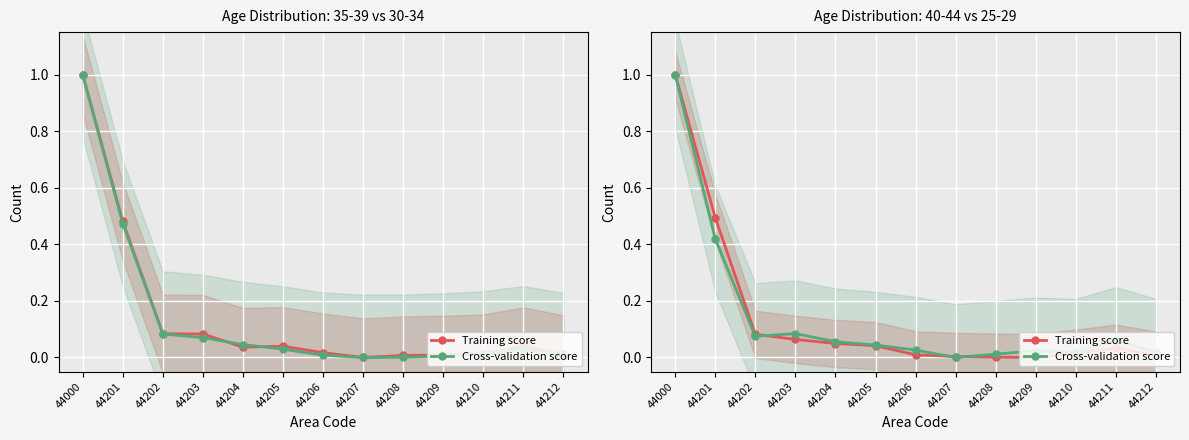

Which series has the largest range (max minus min)?

Training score